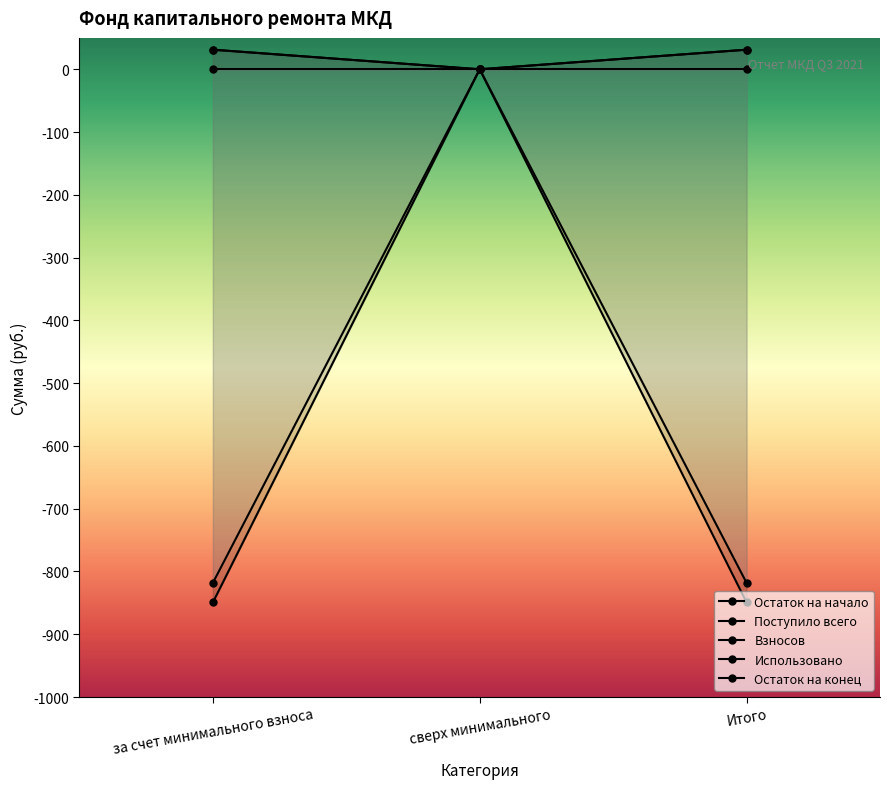

Which has a higher value, Итого or за счет минимального взноса?

Итого